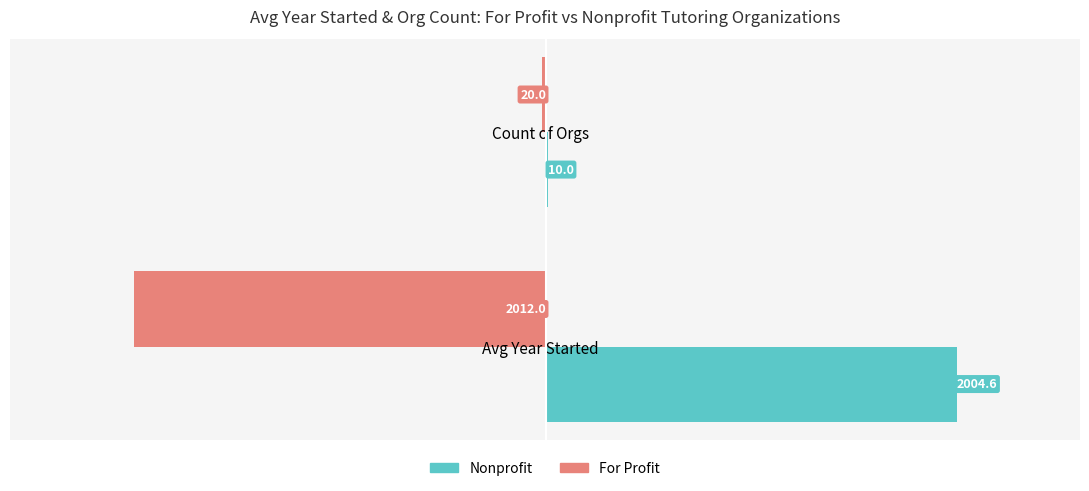

Between Avg Year Started and Count of Orgs, which series saw the biggest shift?

Nonprofit